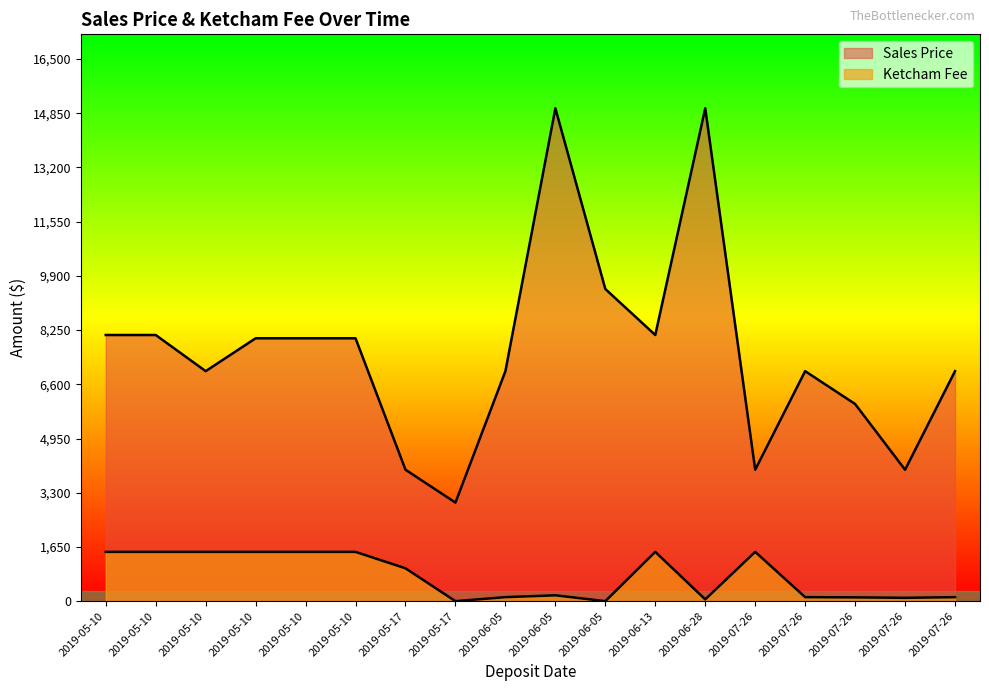

At which label is Sales Price closest to 9000?

2019-06-05